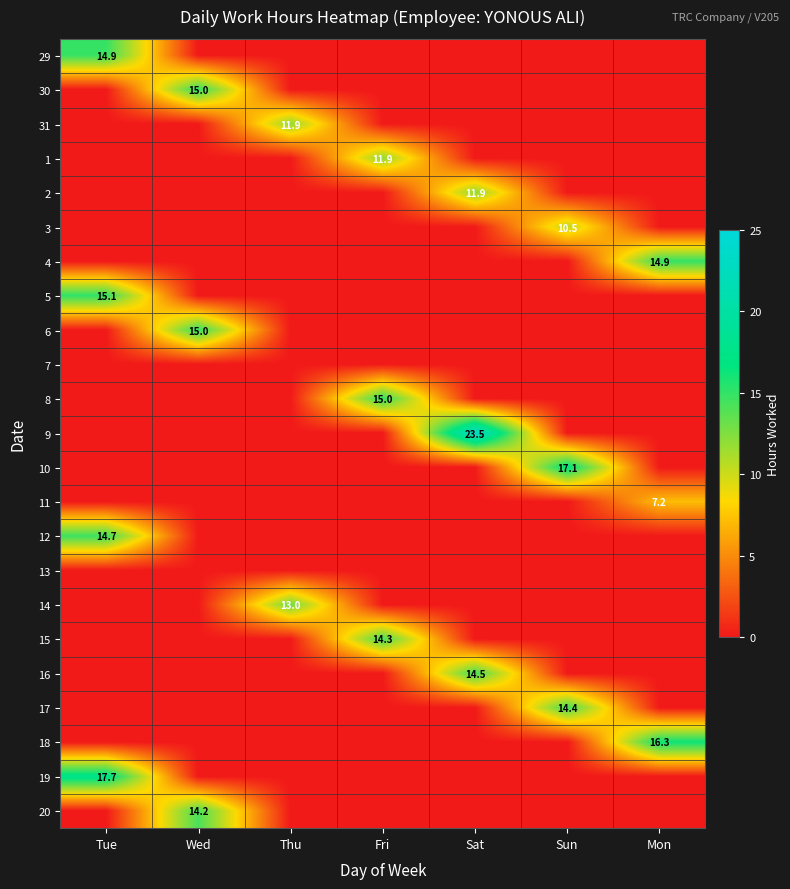

Is it true that 4 equals 5.6 at Mon?

False